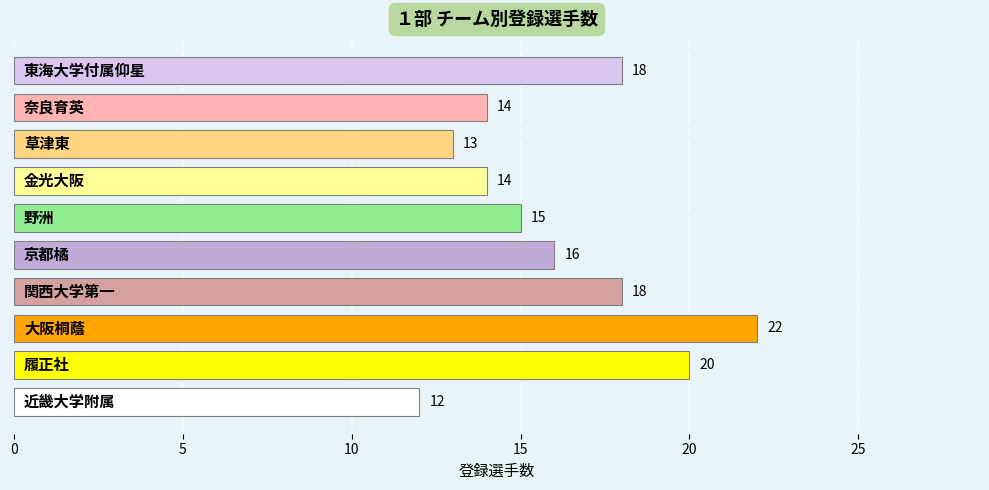

What is the sum of all values?

162